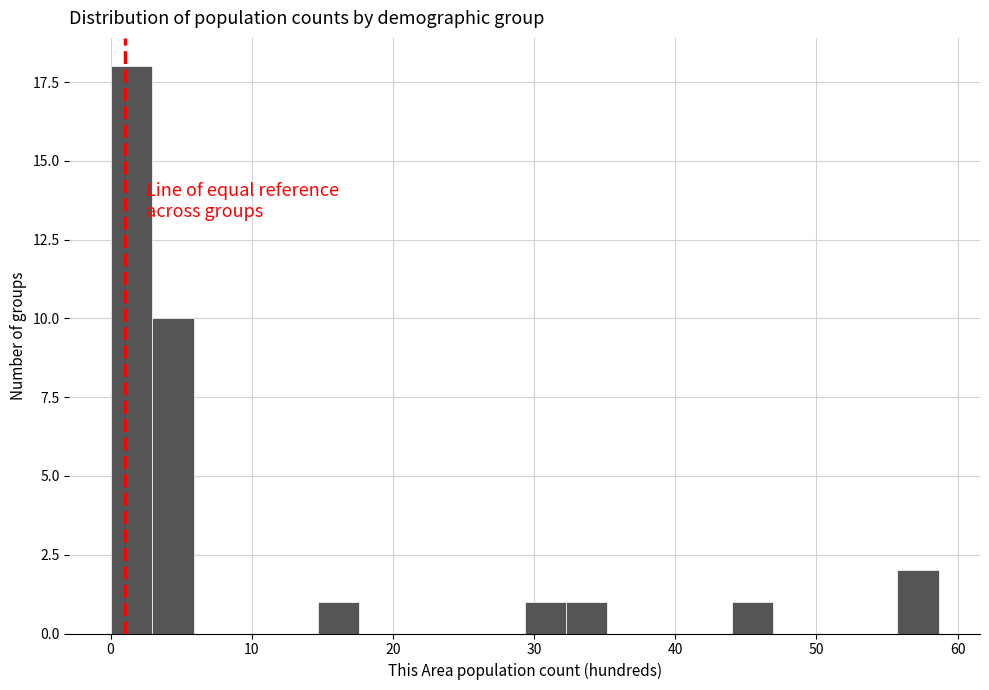

Around what value on the x-axis is the tallest bar? Give the approximate position of its centre, as read against the axis.

1